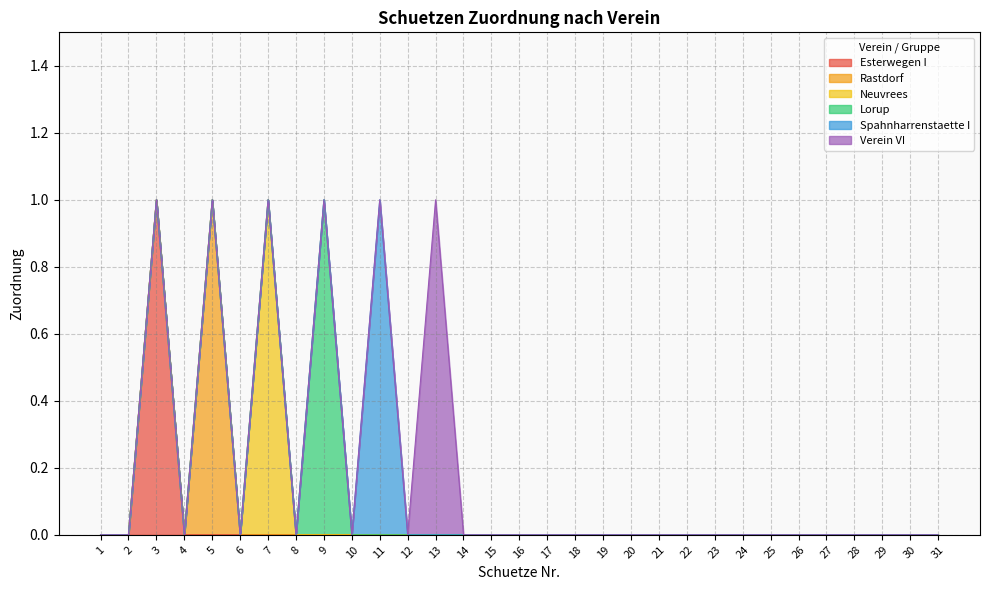

Rank the categories by Neuvrees value from lowest to highest.

1, 2, 3, 4, 5, 6, 8, 9, 10, 11, 12, 13, 14, 15, 16, 17, 18, 19, 20, 21, 22, 23, 24, 25, 26, 27, 28, 29, 30, 31, 7